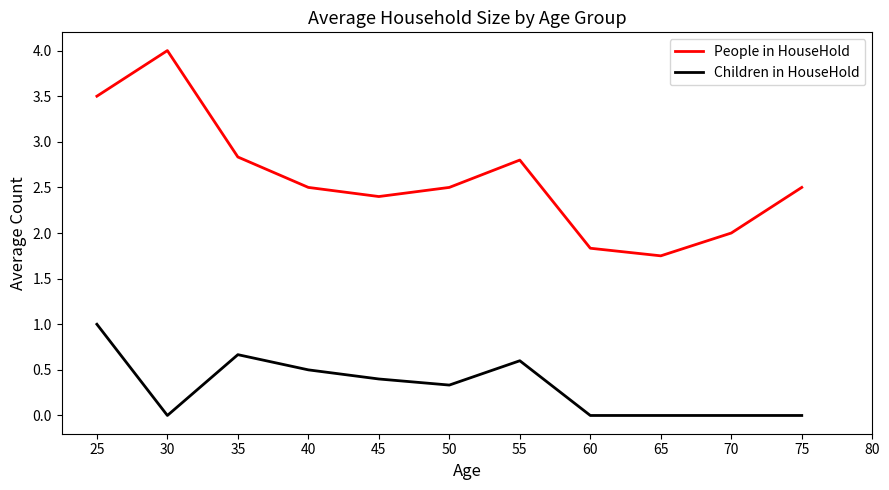

Rank the series by their average value, from highest to lowest.

People in HouseHold, Children in HouseHold